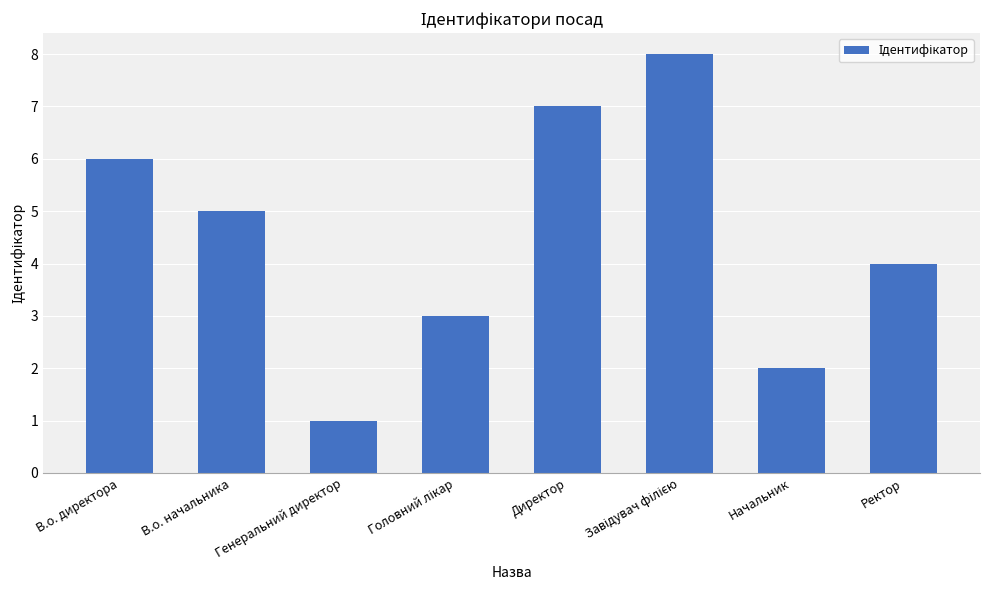

What is the difference between the maximum and minimum values?

7